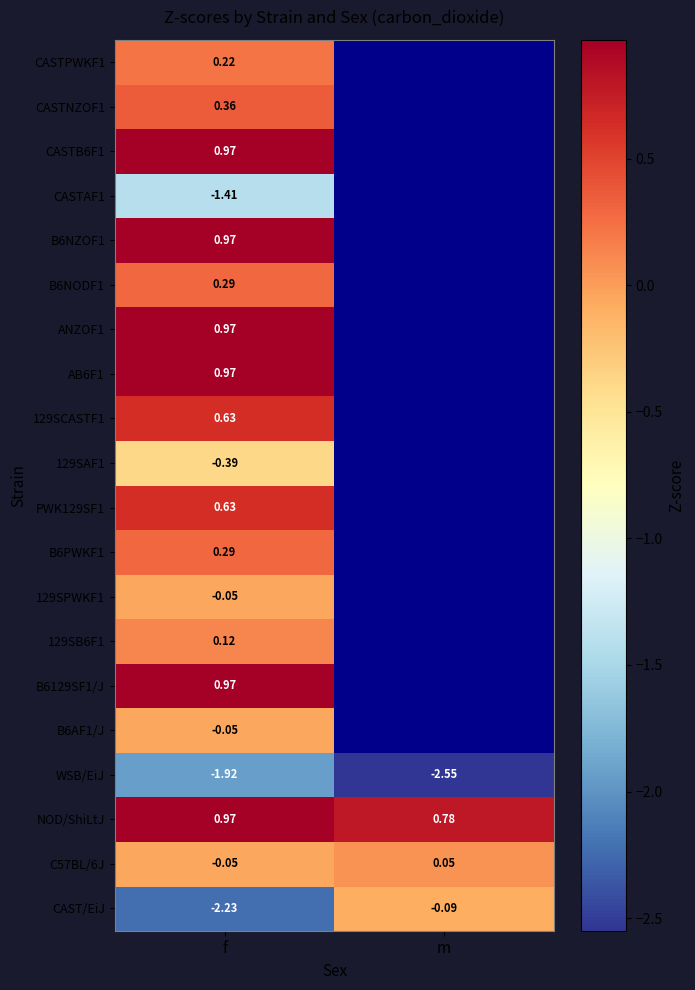

How many negative values does the C57BL/6J series have?

1